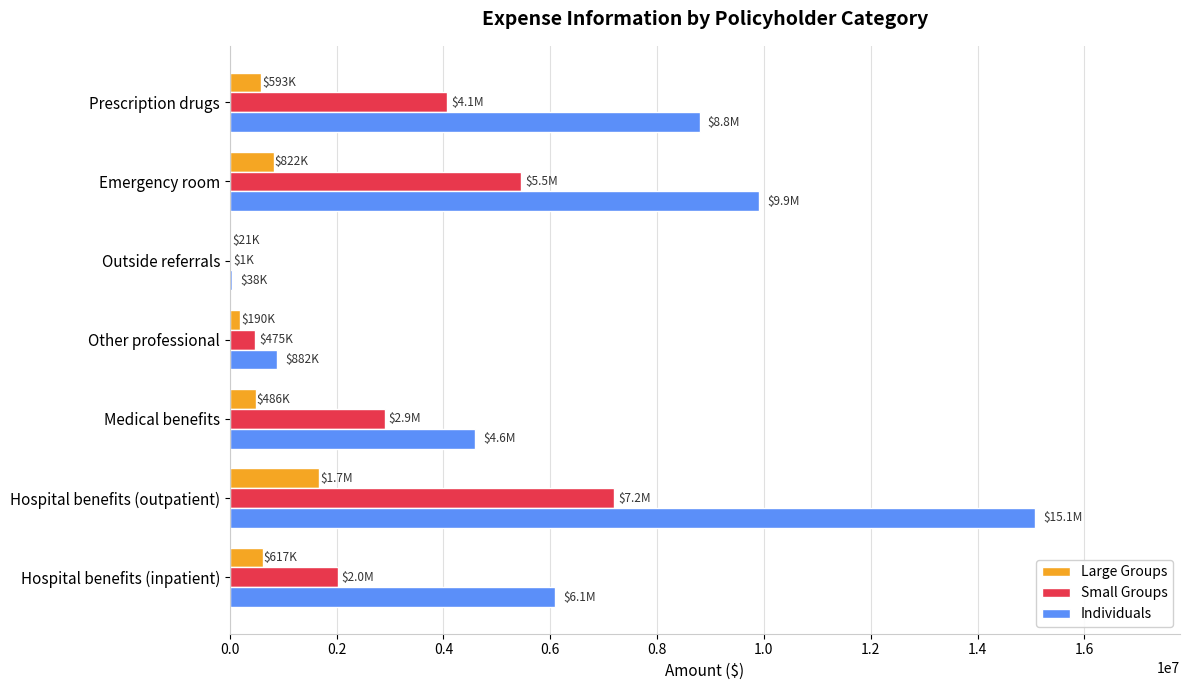

What is the sum of all Large Groups values?

4405233.2